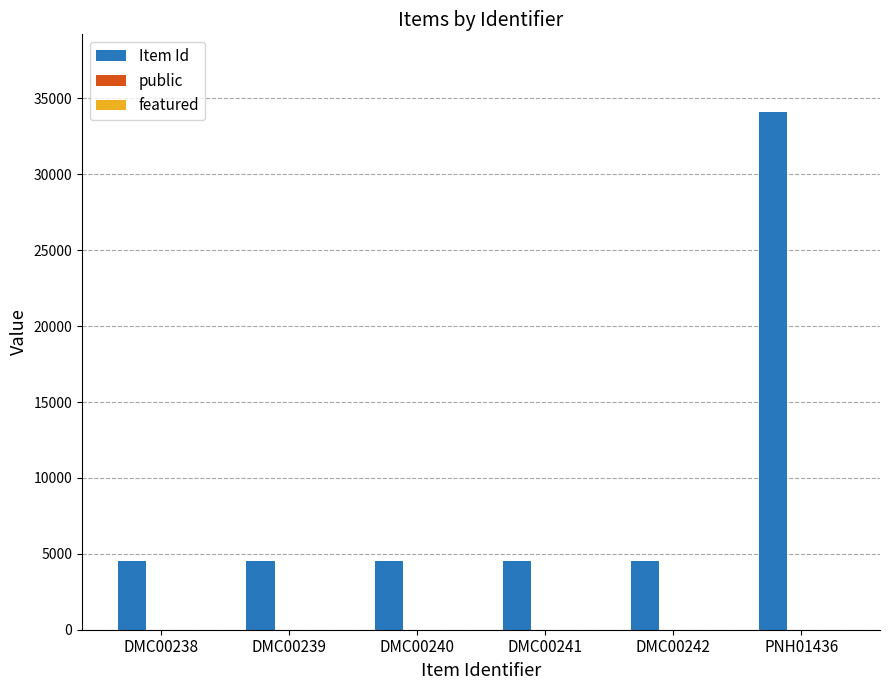

Is it true that Item Id equals 6847 at DMC00240?

False